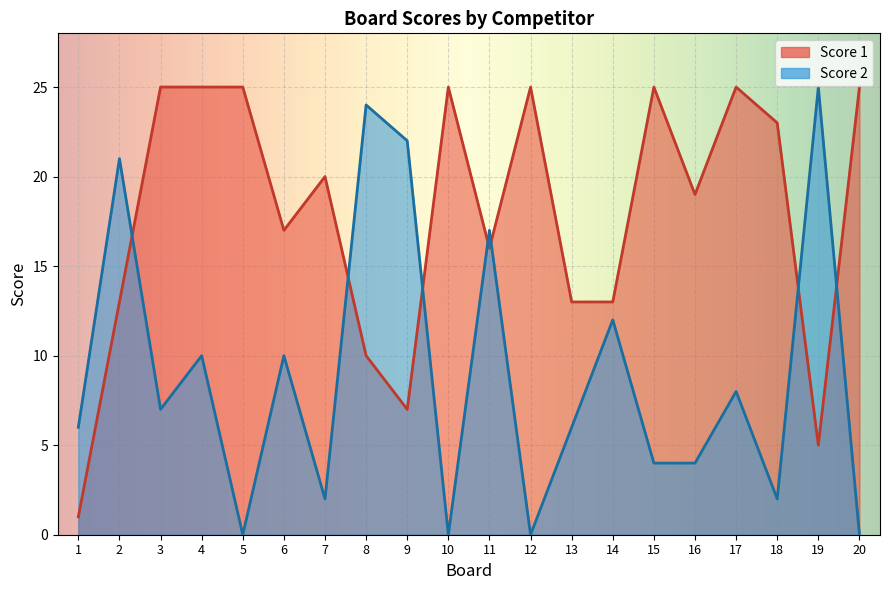

List the series in order of their peak value, highest first.

Score 1, Score 2